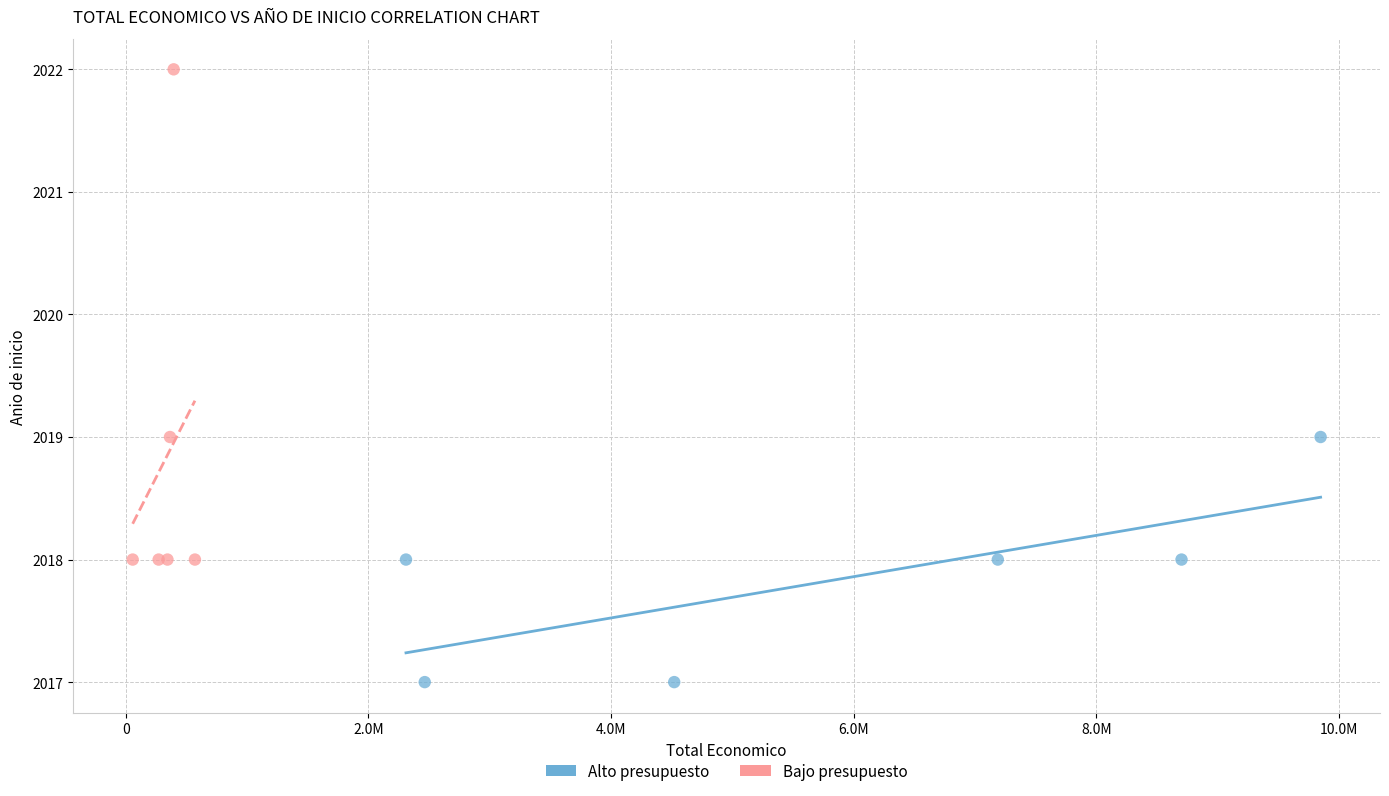

Which series reaches the maximum Y coordinate?

Bajo presupuesto